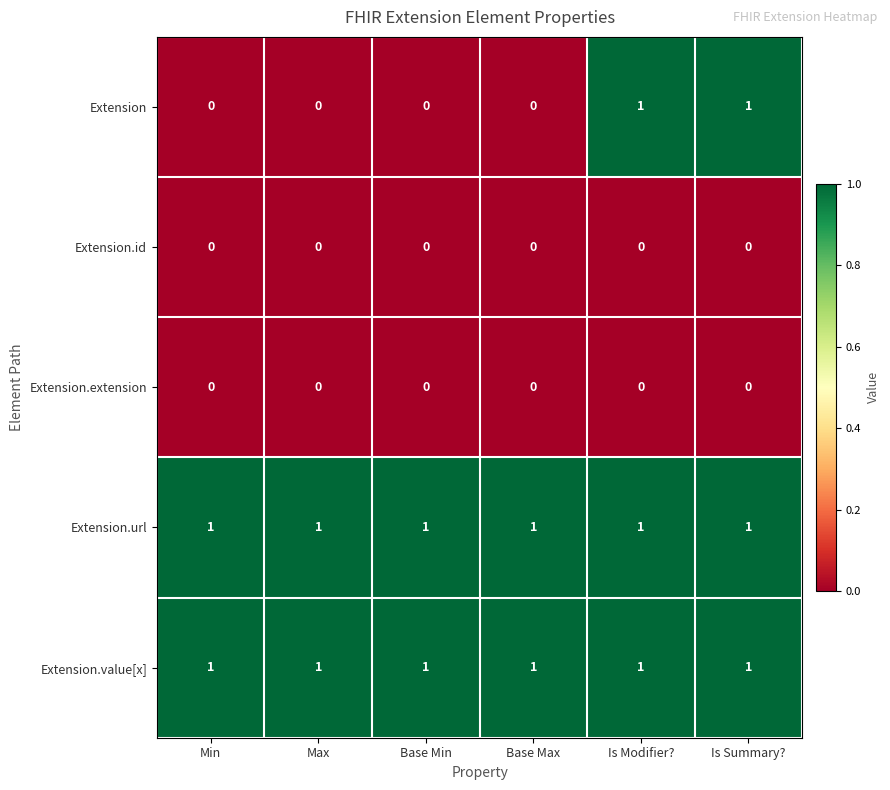

Reading left to right, list all the values displayed in this chart.

Extension: 0	0	0	0	1	1
Extension.id: 0	0	0	0	0	0
Extension.extension: 0	0	0	0	0	0
Extension.url: 1	1	1	1	1	1
Extension.value[x]: 1	1	1	1	1	1